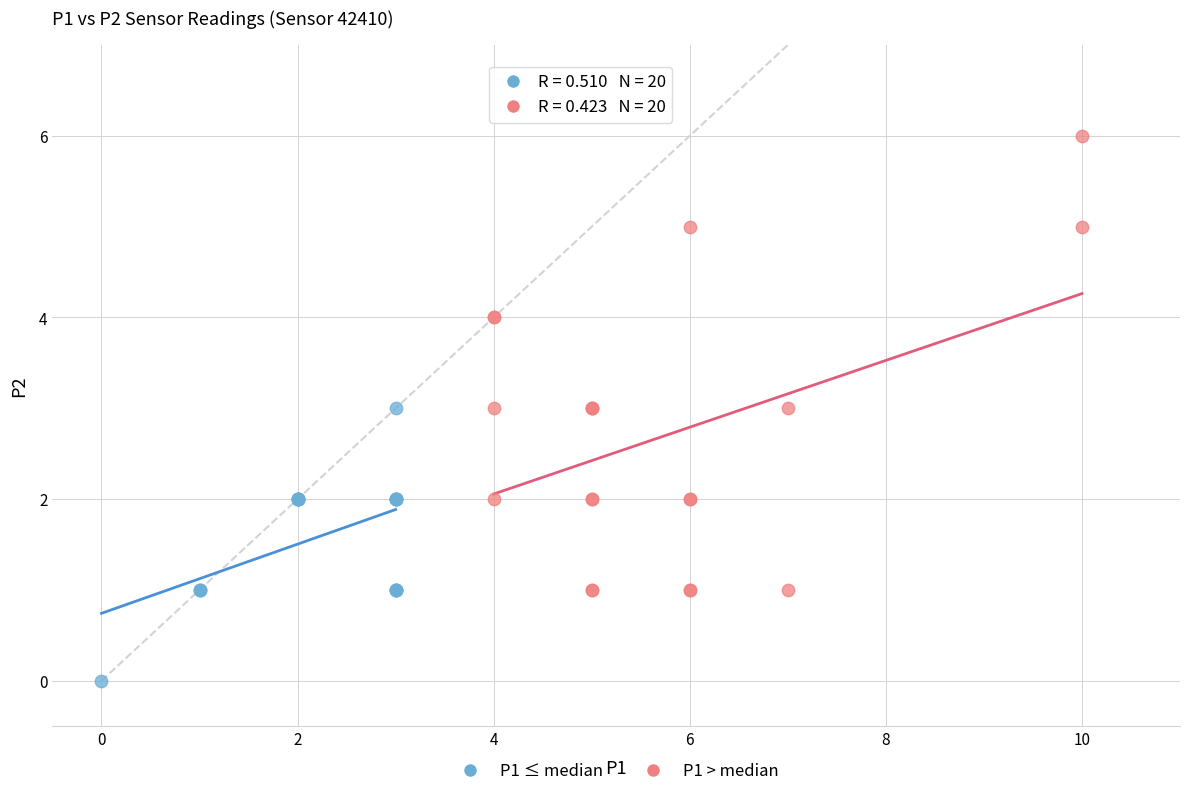

What are all the series names shown in the legend?

P1 ≤ median, P1 > median